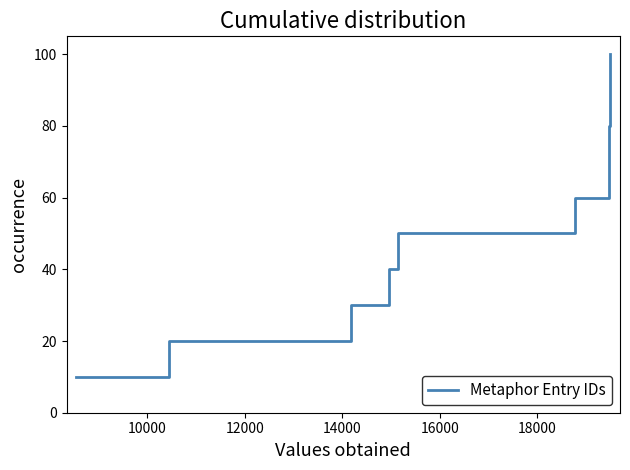

Does the chart have visible grid lines?

No